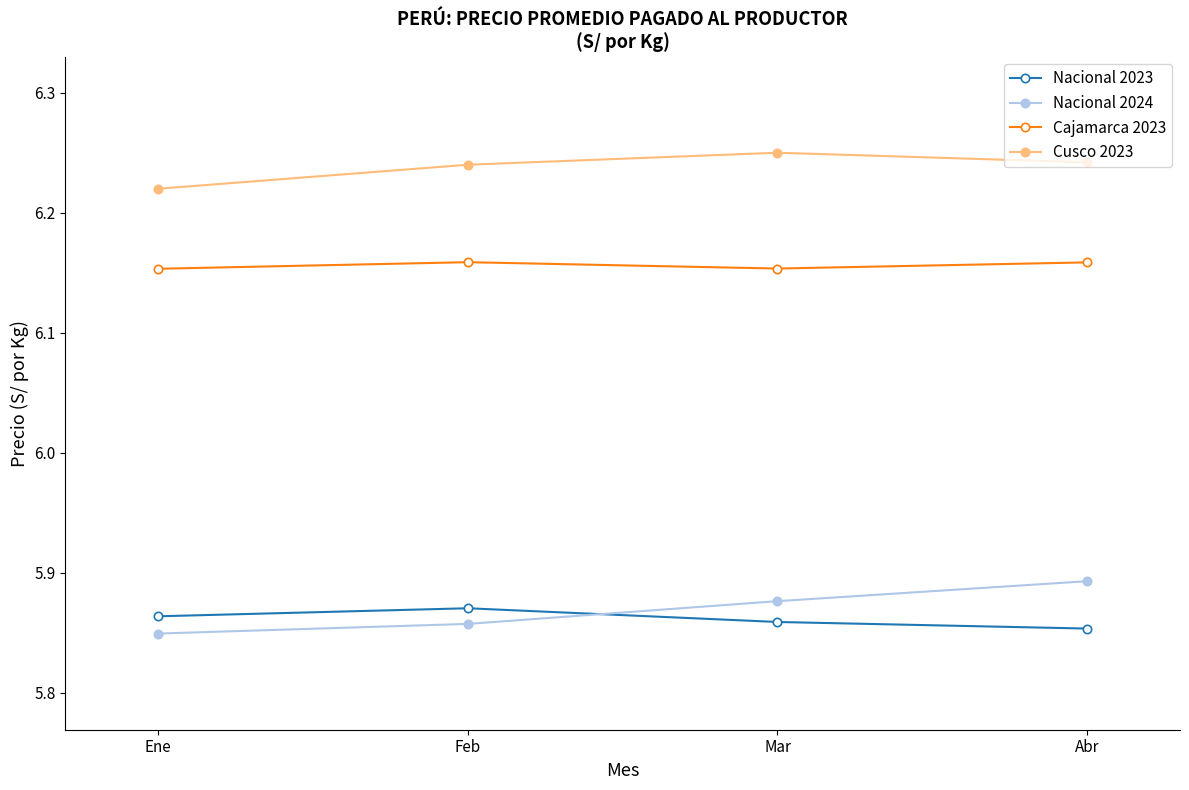

Is it true that Nacional 2023 equals 9.8 at Feb?

False